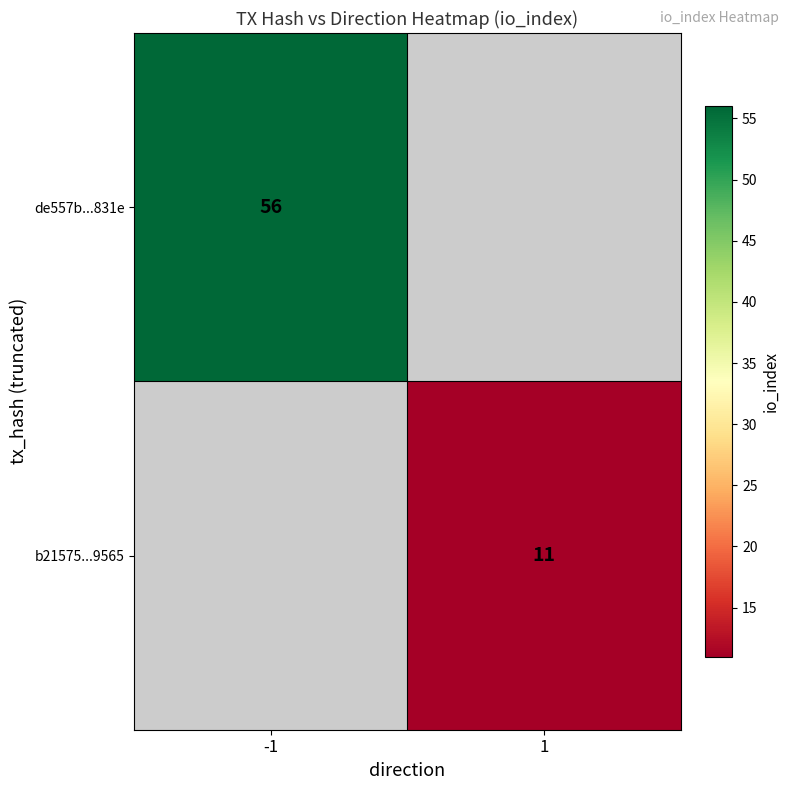

True or false: de557b...831e has a value of 80 at -1.

False